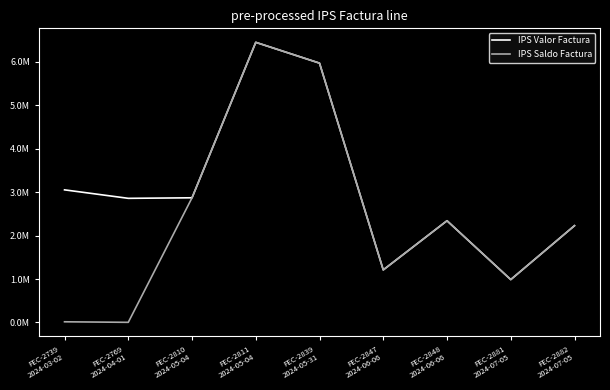

Where does the IPS Saldo Factura series first go above 2226352?

FEC-2810
2024-05-04